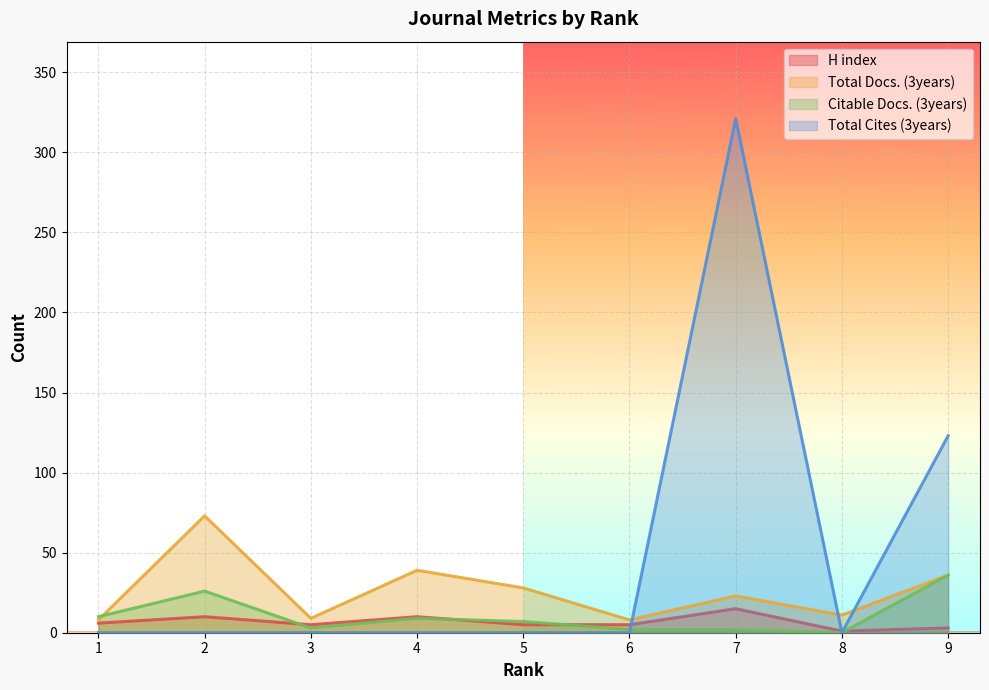

How many lines are shown in the chart?

4